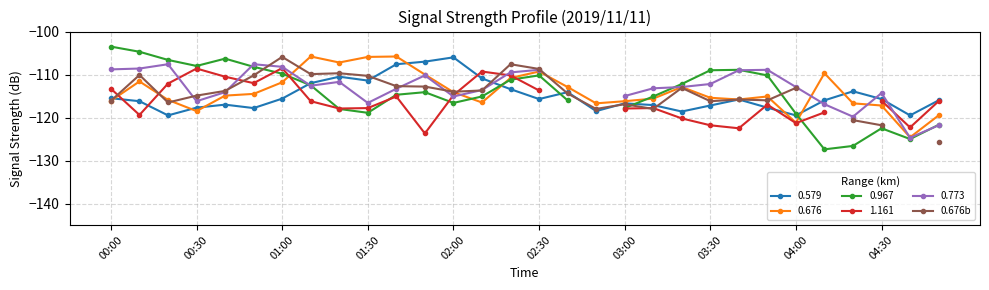

What is the greatest value displayed?

-105.9